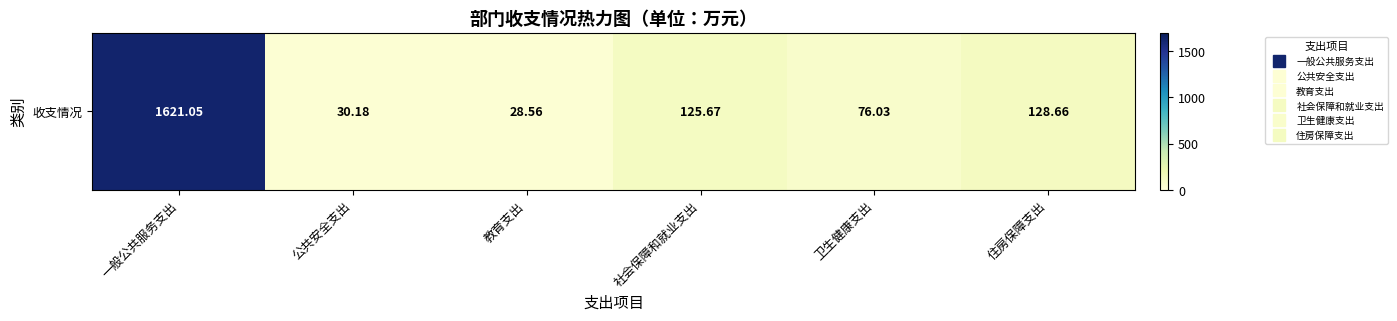

Approximately how many times larger is the value at 住房保障支出 compared to 一般公共服务支出?

0.1